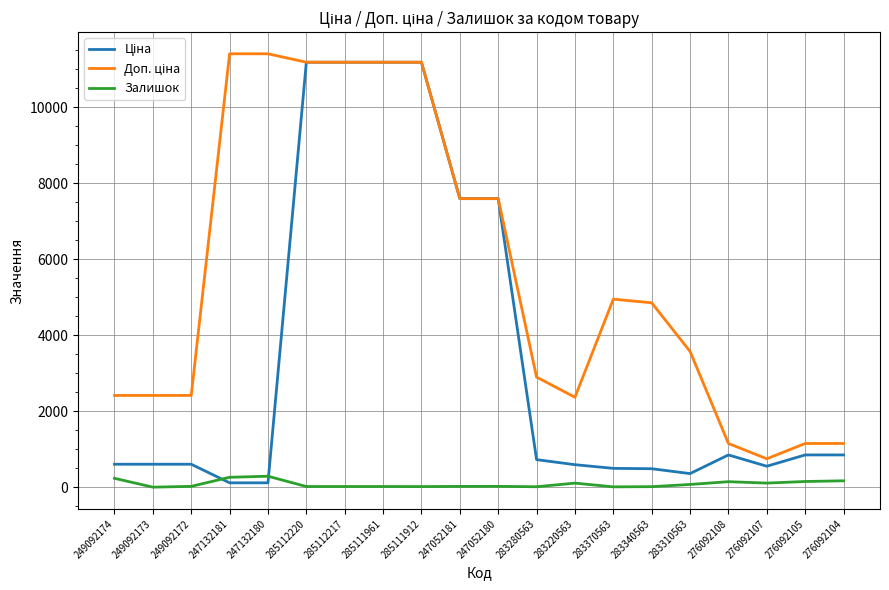

True or false: Залишок has a value of 13.0 at 283340563.

True